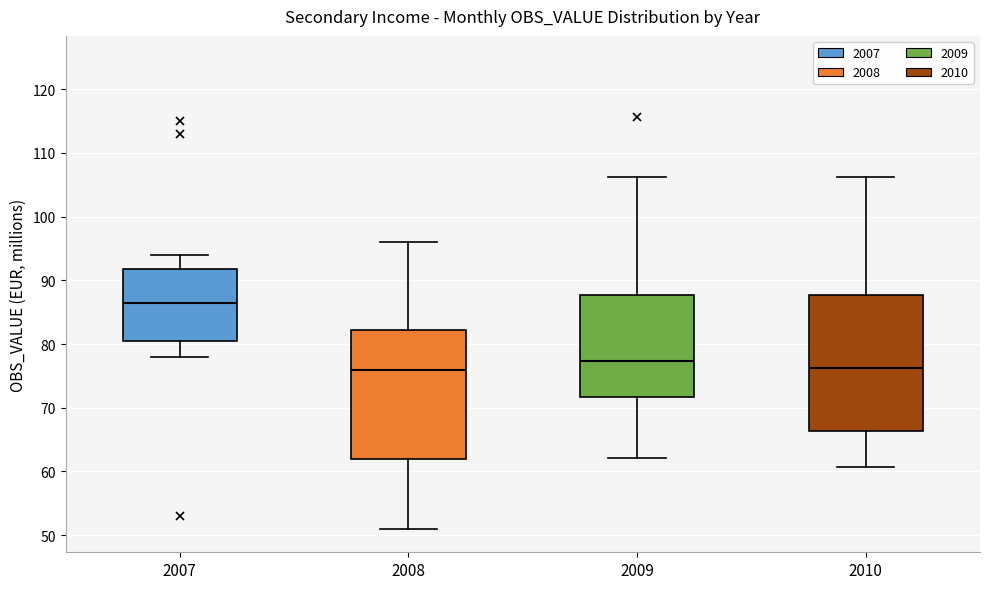

Where does the lower whisker of the box at x = 2007 end on the y-axis? The values are not printed on the chart, so give them approximately, as read against the axis.

78